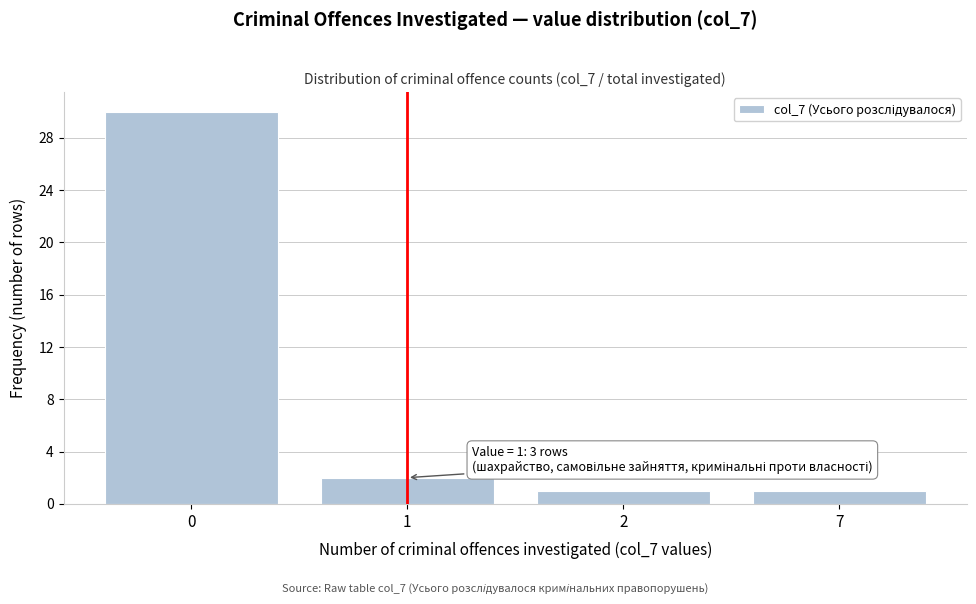

Reading left to right, list all the values displayed in this chart.

0=30	1=2	2=1	7=1